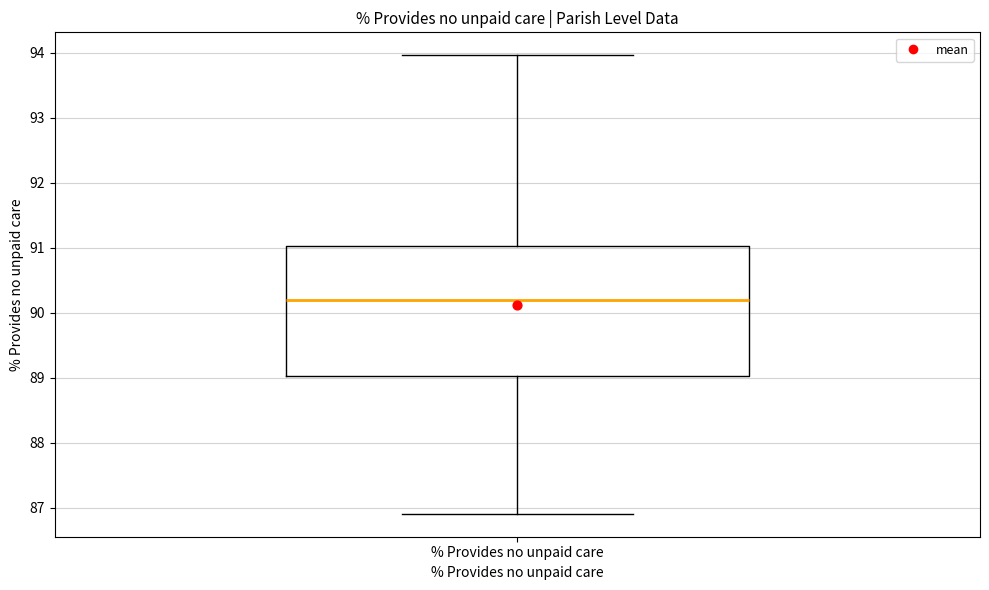

Transcribe this box plot: give where the median line is, the range the box spans, and where the two whiskers end, as read against the y-axis. The values are not printed on the chart, so give them approximately, as read against the axis.

median 90.2, box 89.0 to 91.0, whiskers 86.9 to 94.0